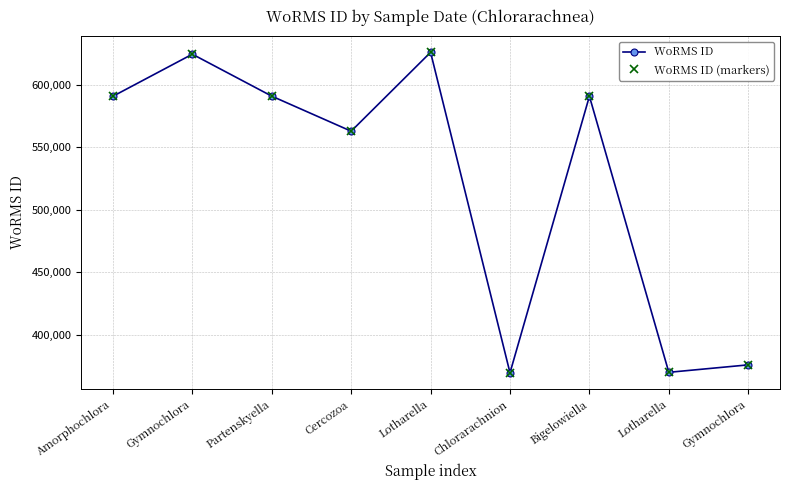

What is the average value of the WoRMS ID series?

522341